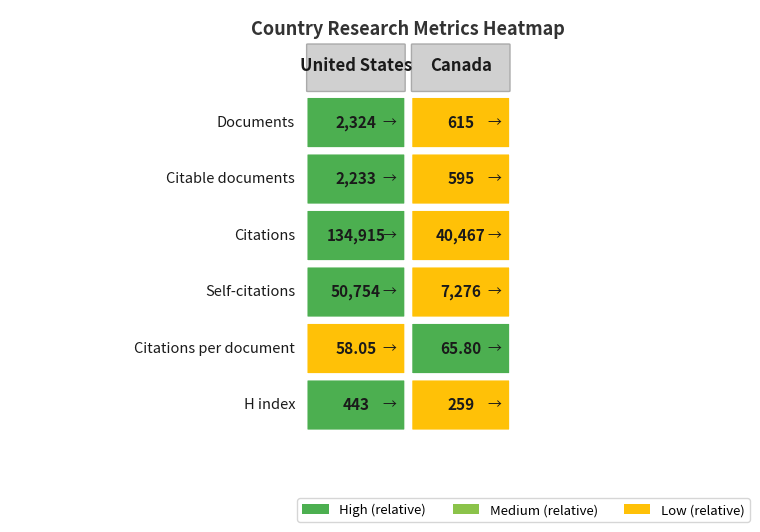

Reading left to right, transcribe all the data shown in this chart.

United States: 2324.0	2233.0	134915.0	50754.0	58.0	443.0
Canada: 615.0	595.0	40467.0	7276.0	65.8	259.0